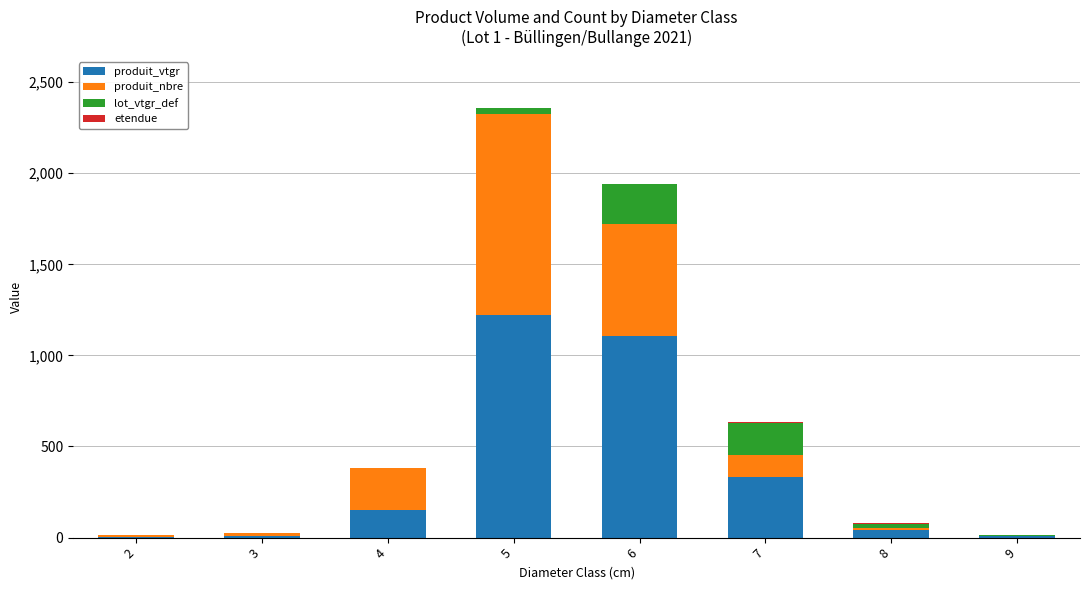

What is the highest value of the produit_vtgr series?

1224.5